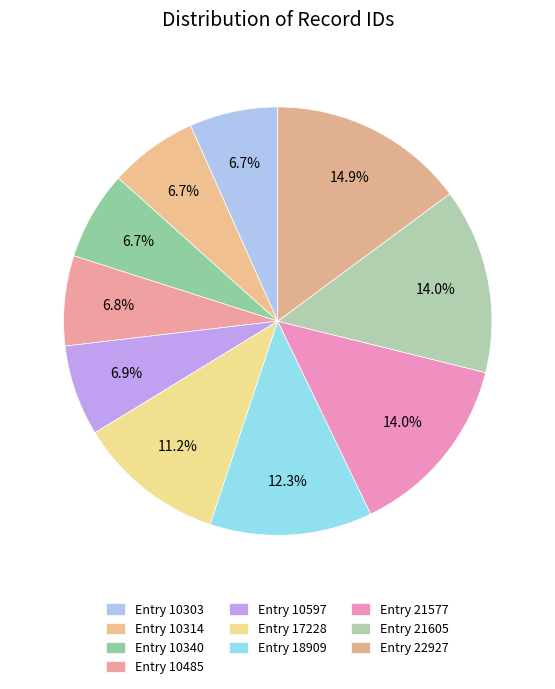

How many slices are in this pie chart?

10